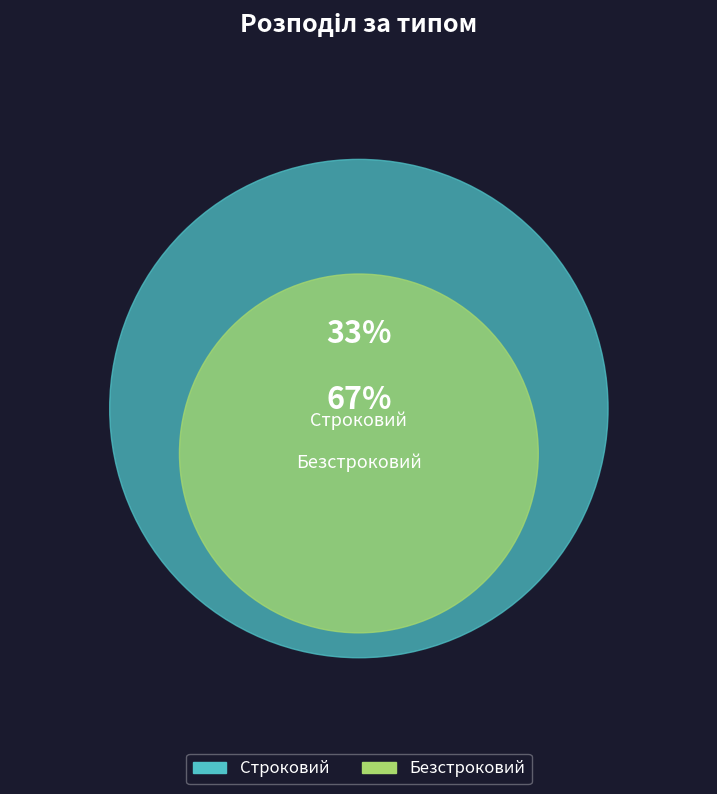

Which category has the biggest portion of the pie?

Безстроковий